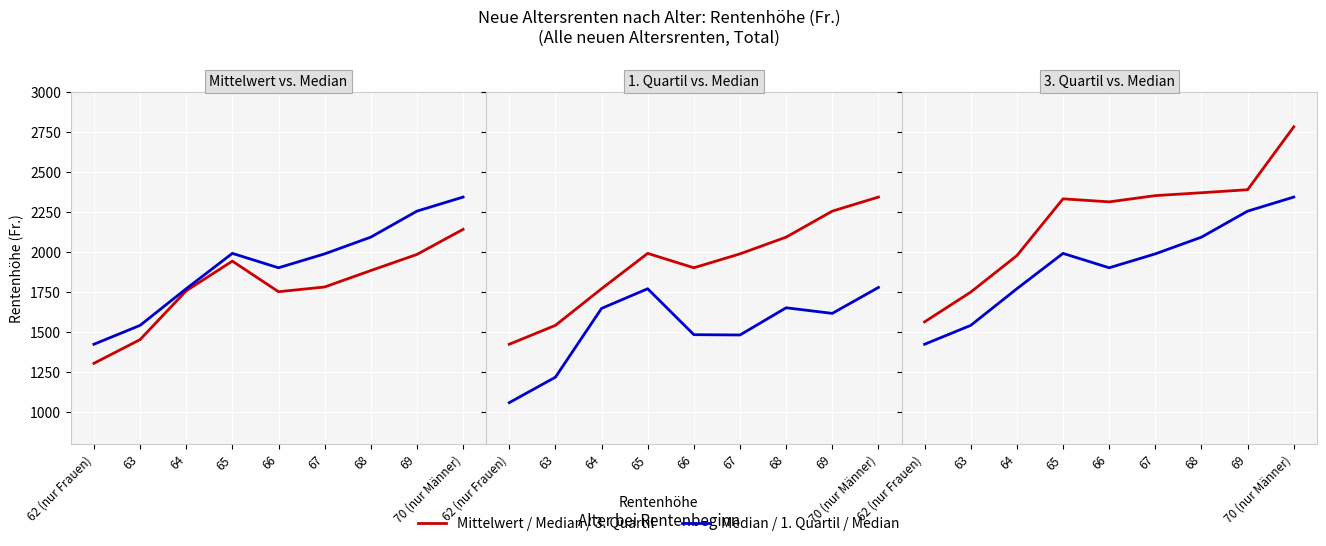

True or false: 3. Quartil (Fr.) has a value of 2332.0 at 65.

True